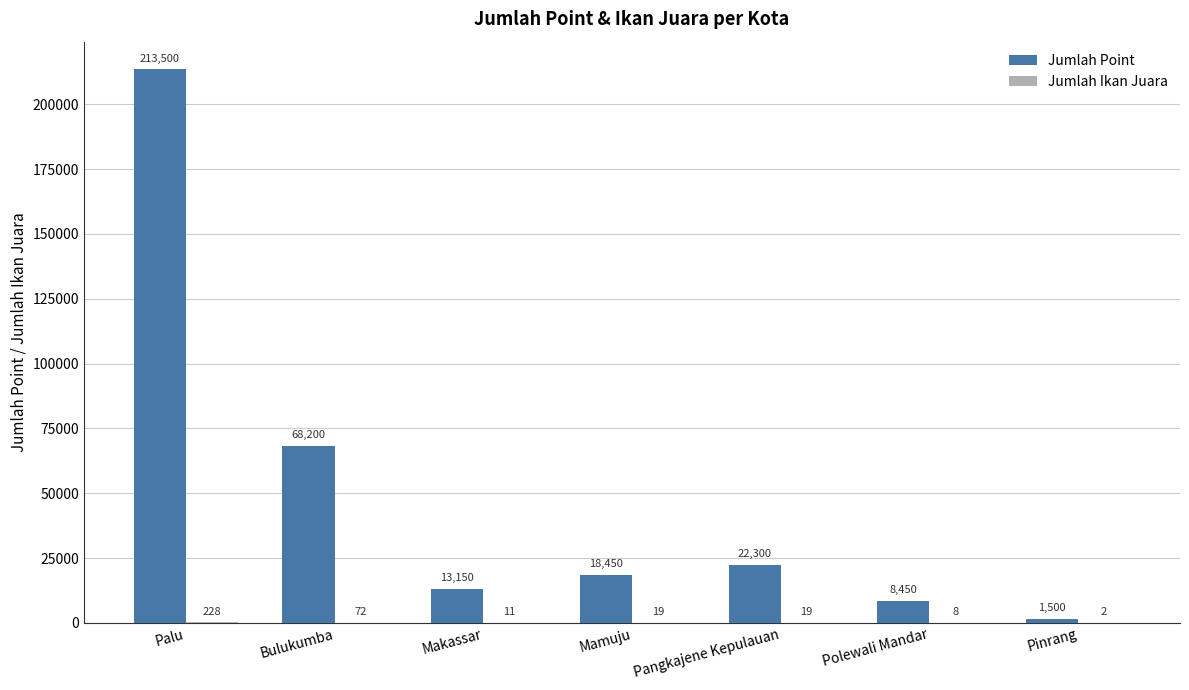

Is it true that Jumlah Point equals 13150 at Makassar?

True